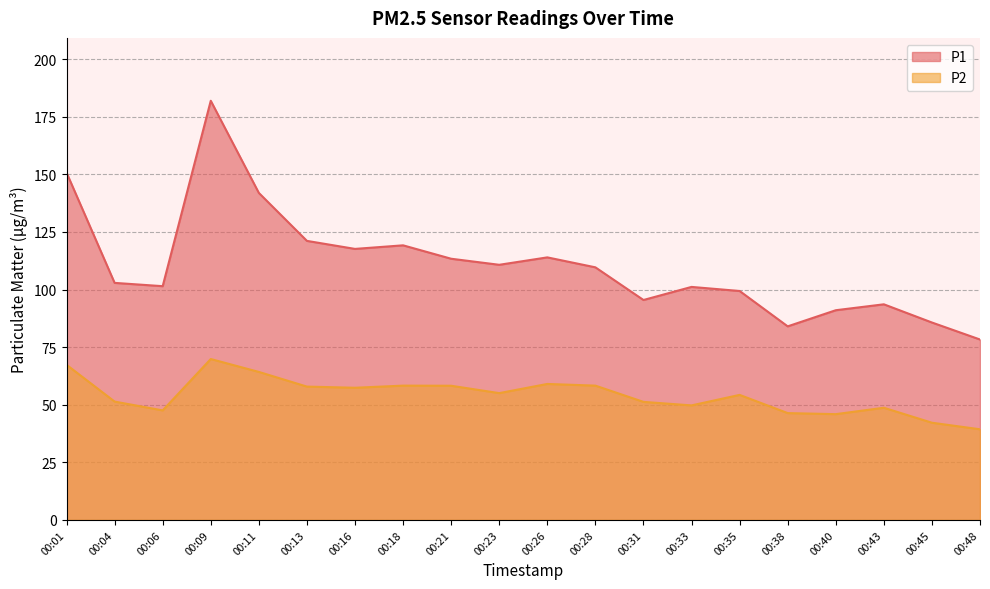

How many interior local peaks does the P1 series have?

5